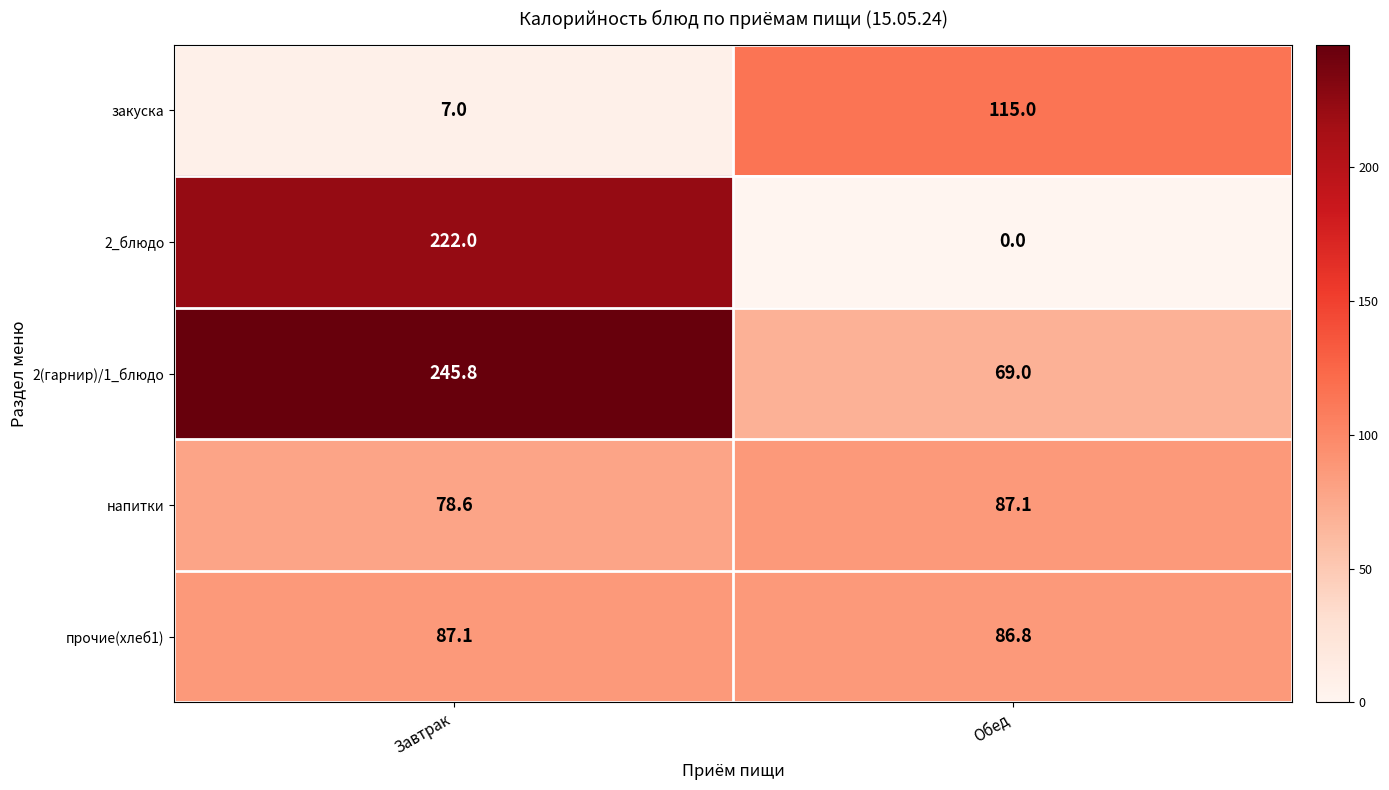

What is the total value across all series at Завтрак?

640.5